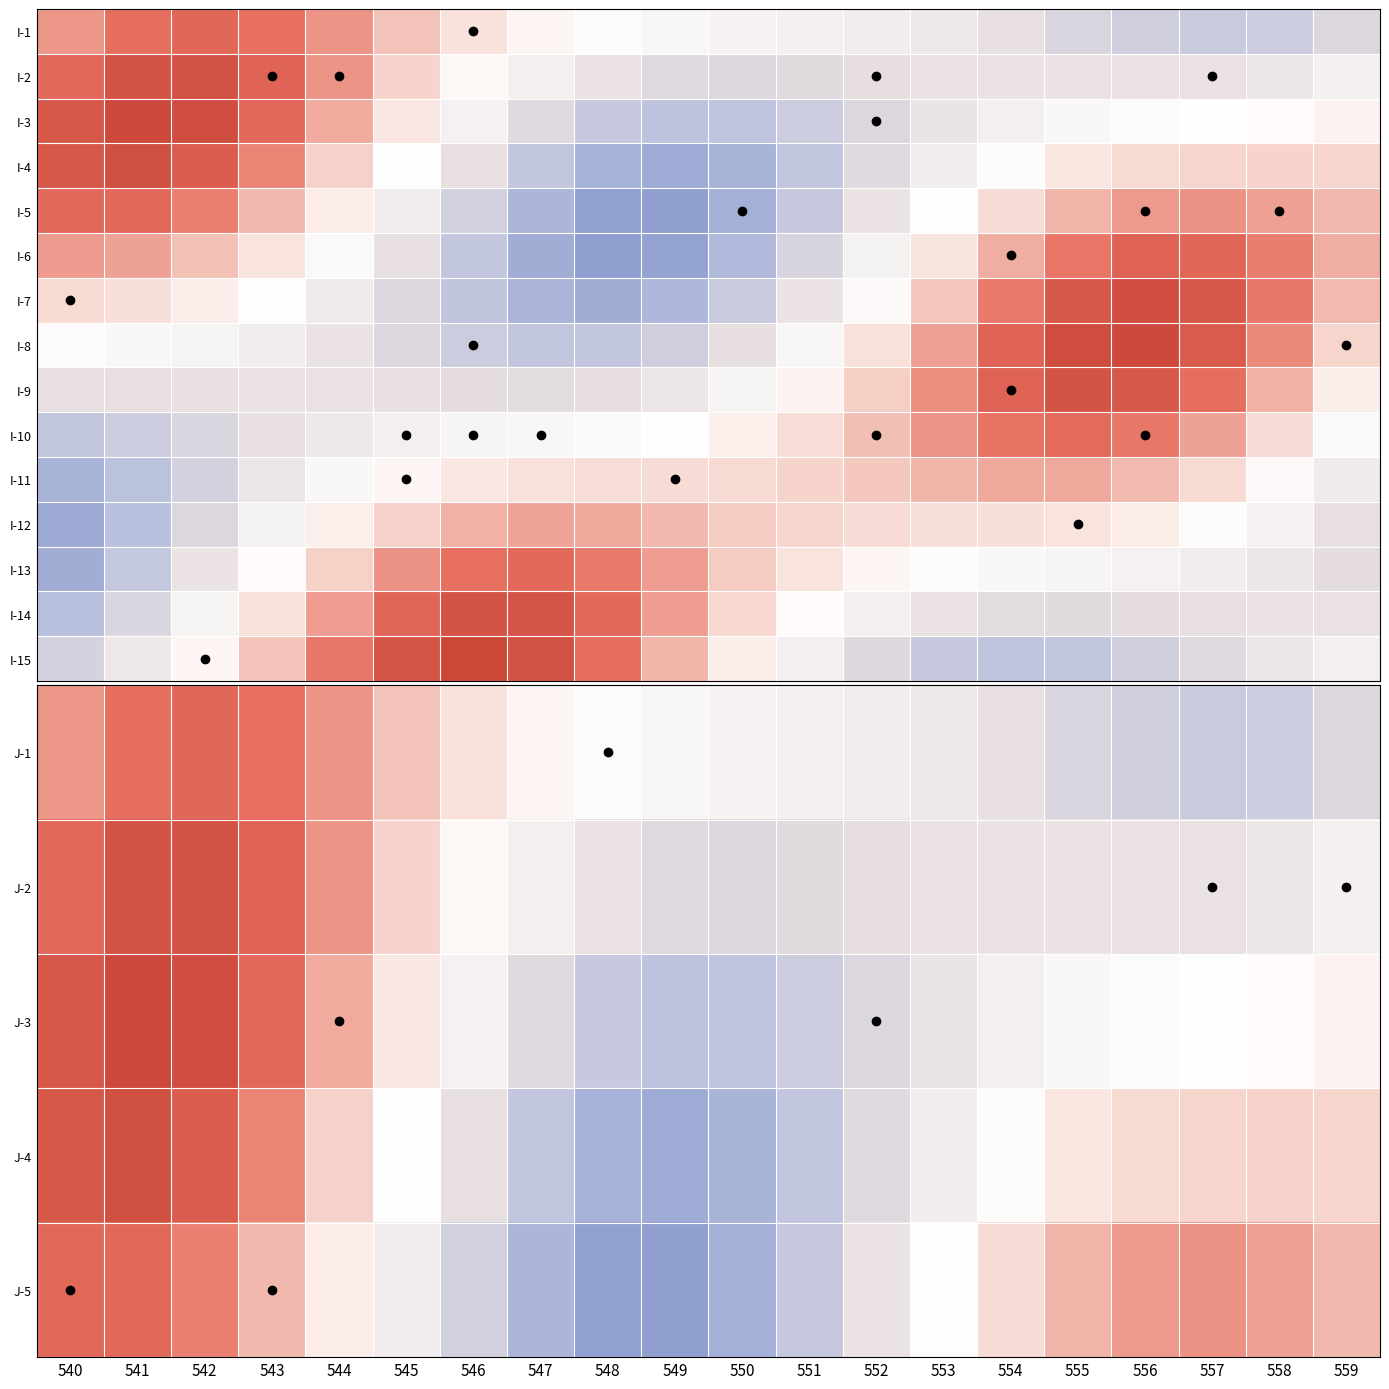

The J-4 series shows -1.3 at 549. True or false?

False